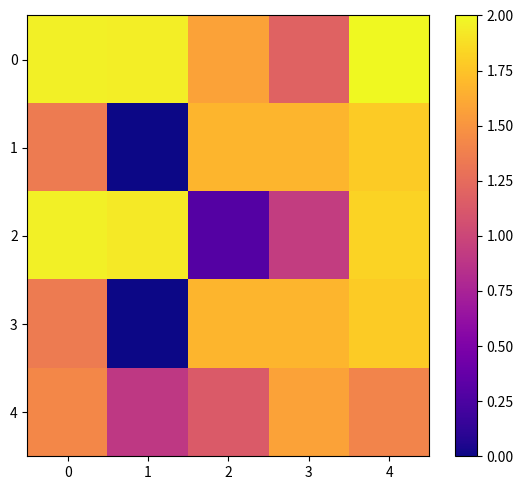

Between 2 and 4, which series saw the biggest shift?

2